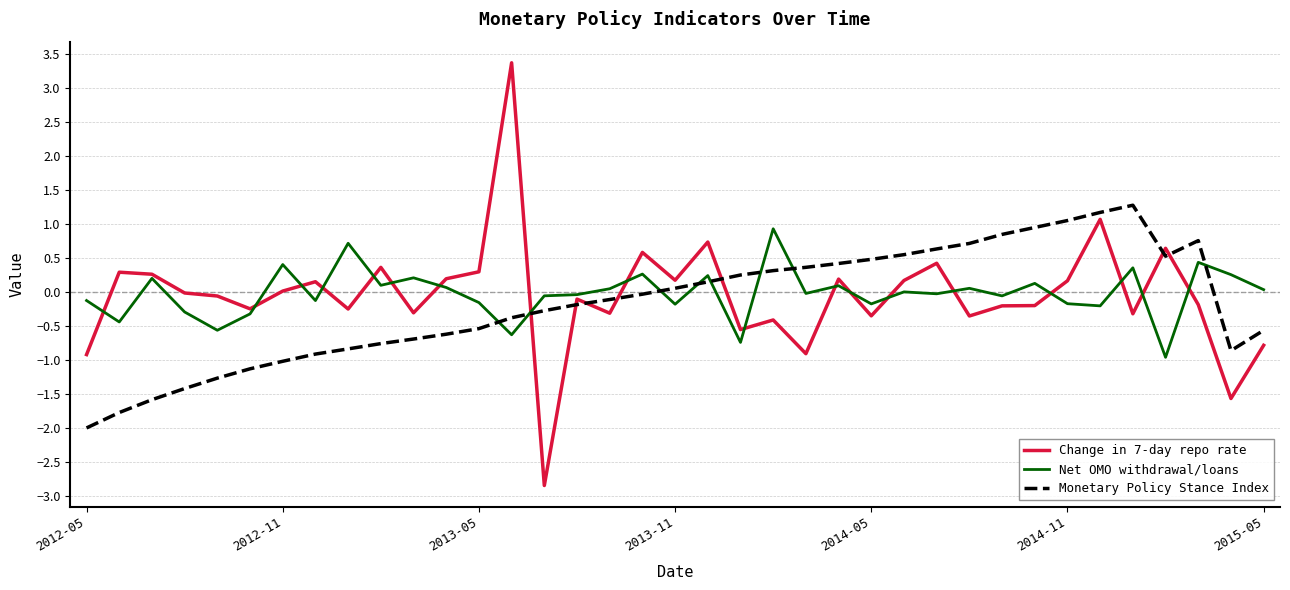

What is the minimum value for Monetary Policy Stance Index?

-2.0